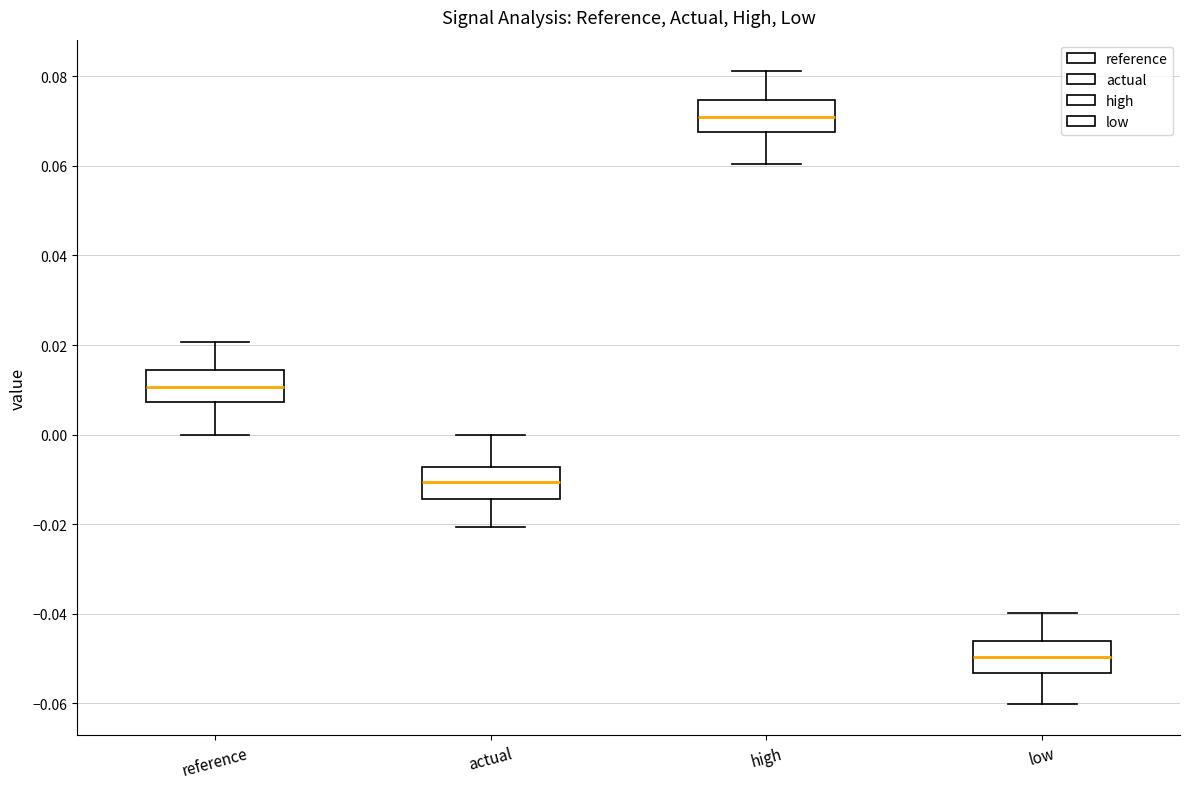

Where does the median line of the box for reference sit on the y-axis? The values are not printed on the chart, so give them approximately, as read against the axis.

0.010